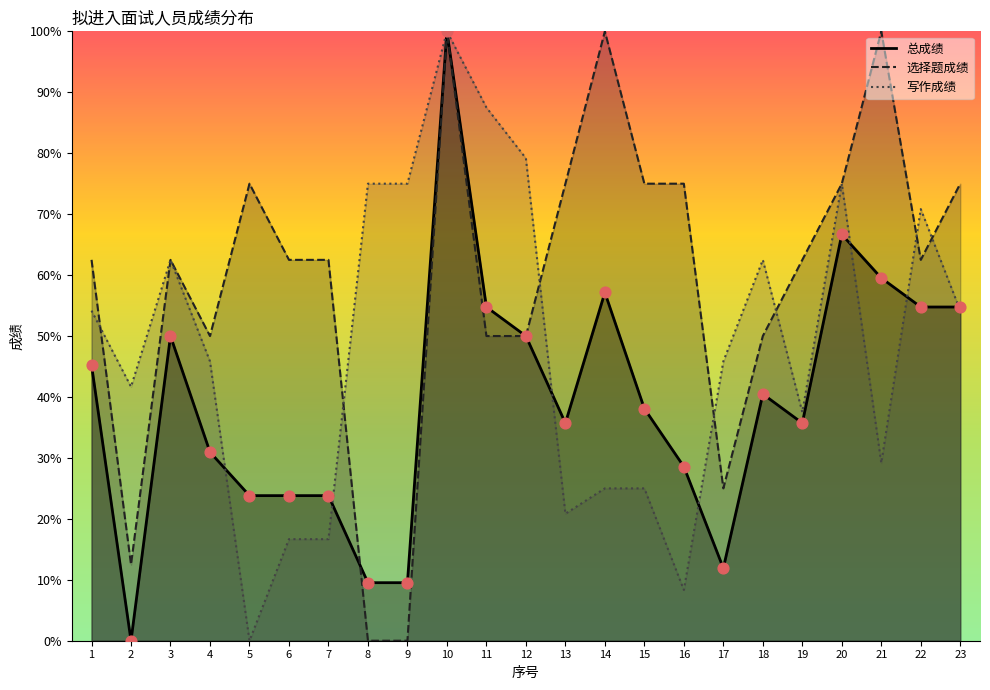

At which category is the sum across all series the highest?

10